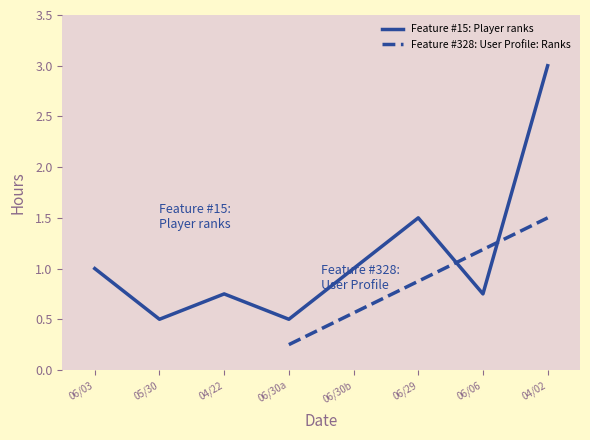

What is the sum of the values at 06/03 and 06/30b?

2.0